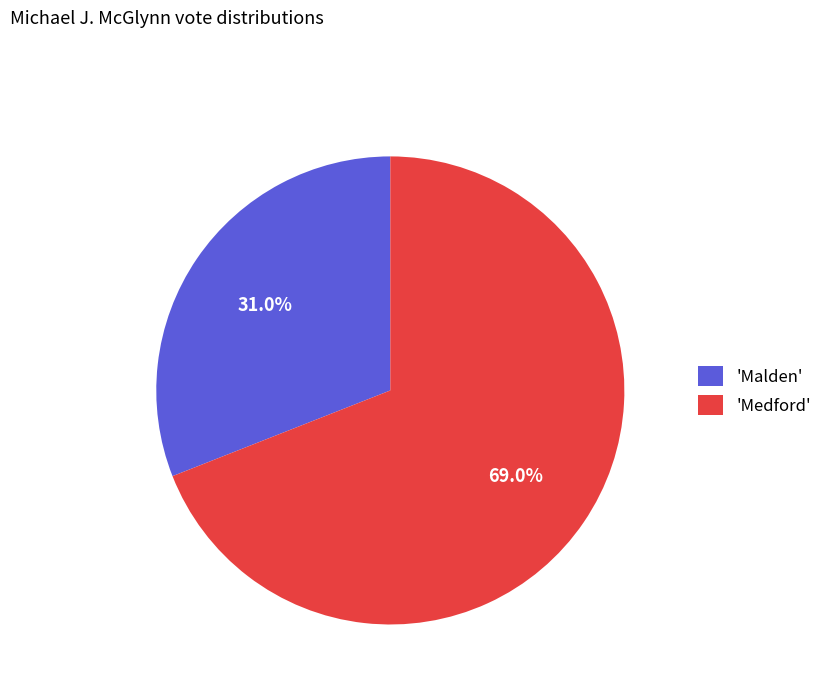

What is the total percentage of 'Medford' and 'Malden'?

100.0%